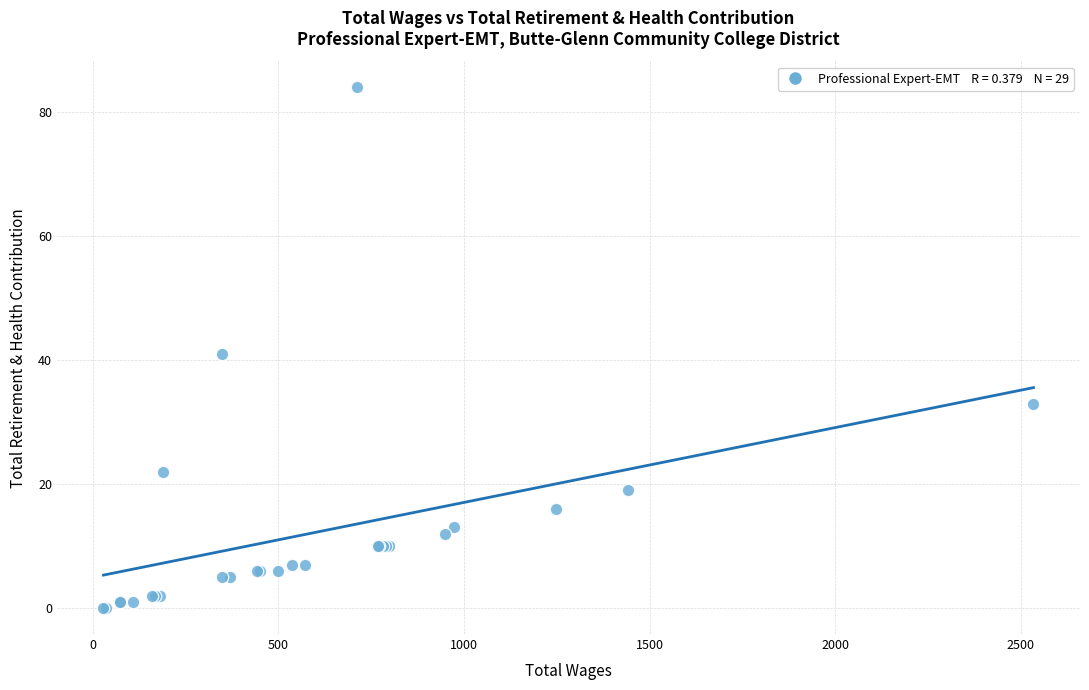

What Y value in the scatter plot is closest to 42?

41